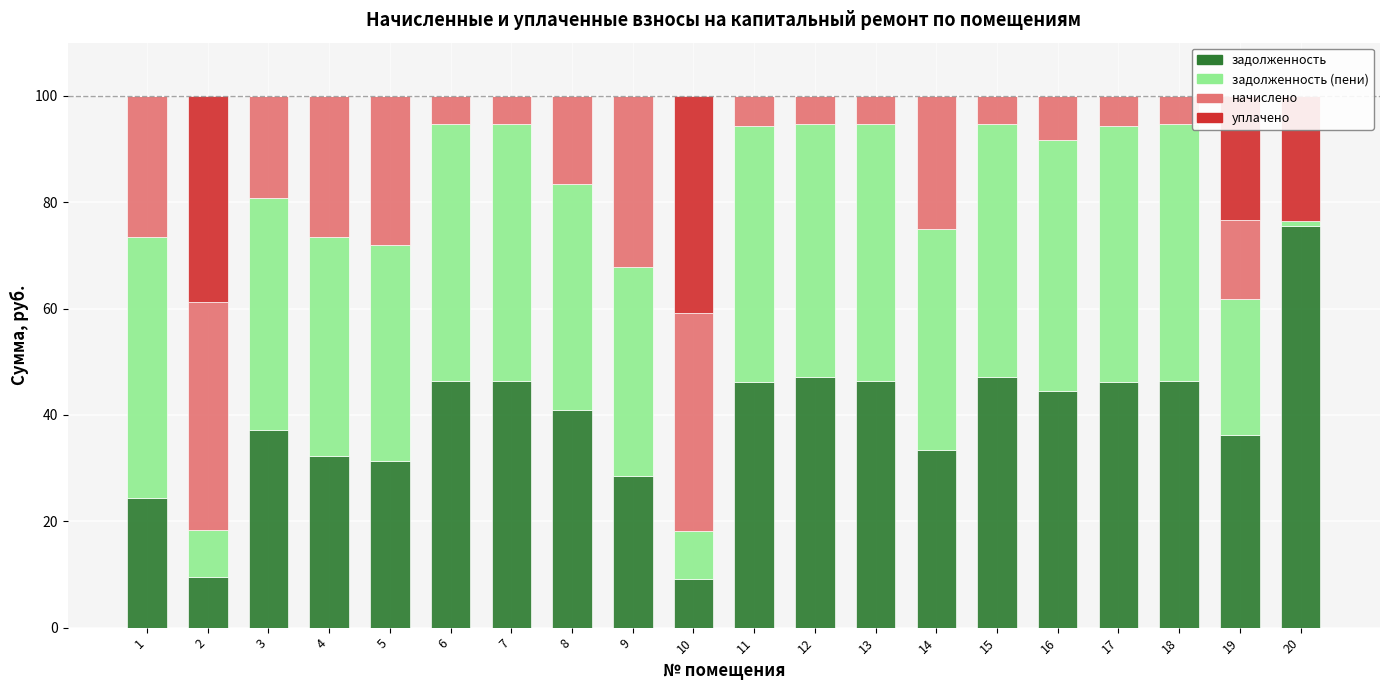

How many data points does each series have?

20